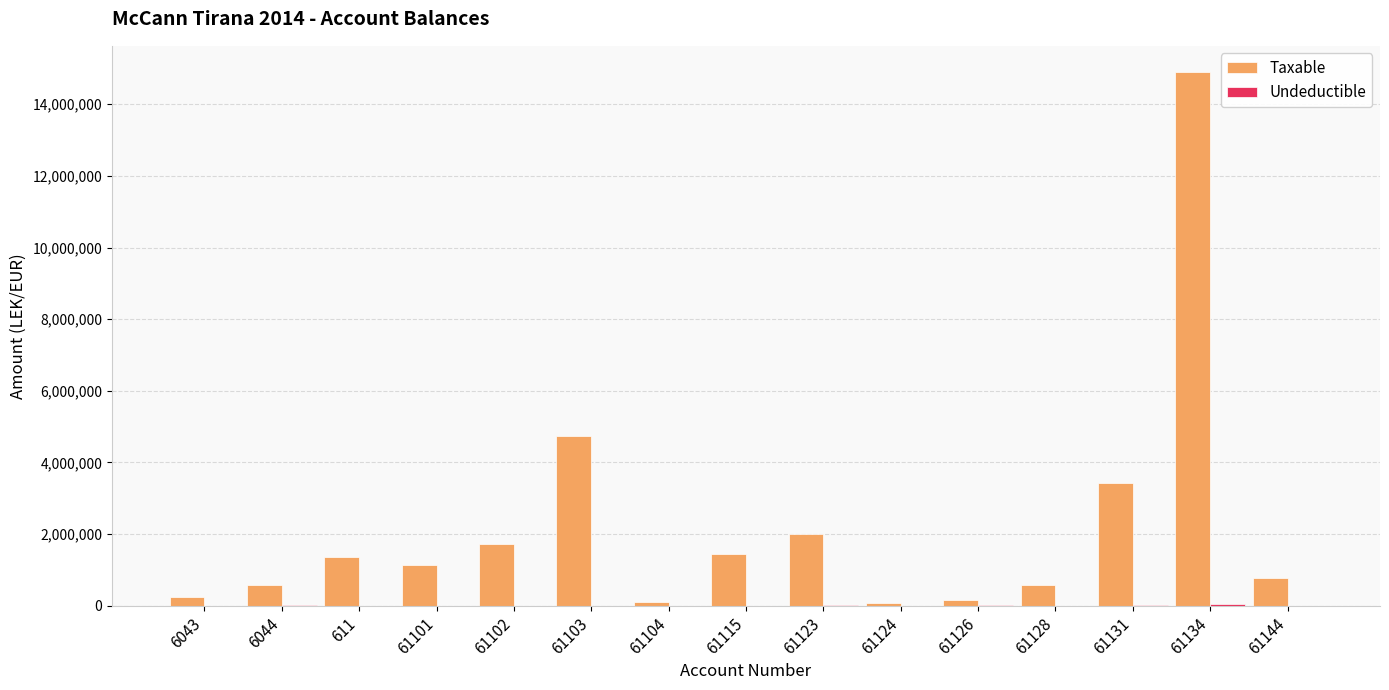

Which series has the largest total across all categories?

Taxable